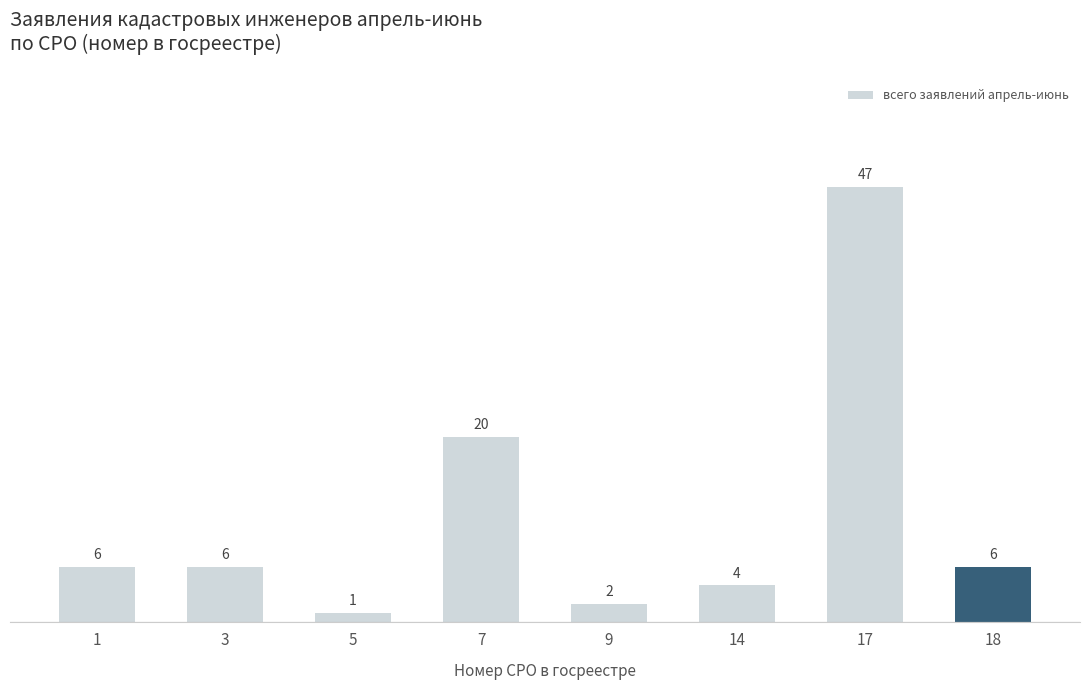

What is the sum of the values at 3 and 7?

26